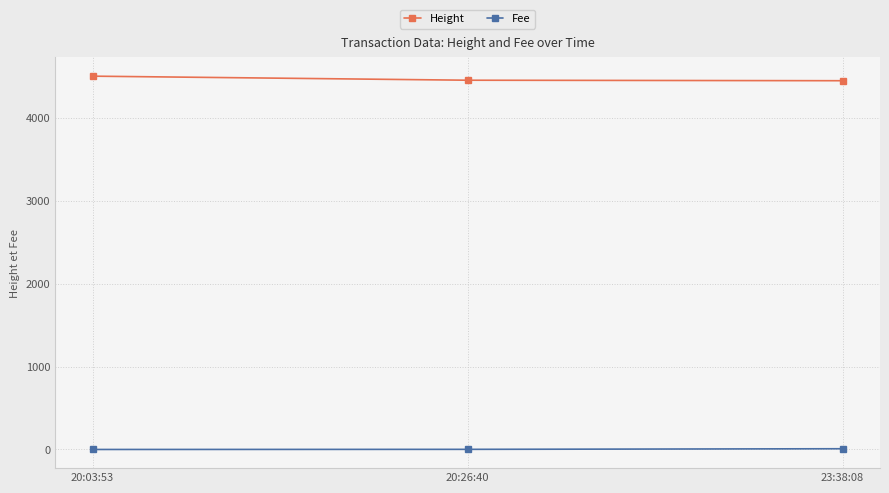

What position from the right is 20:26:40?

2